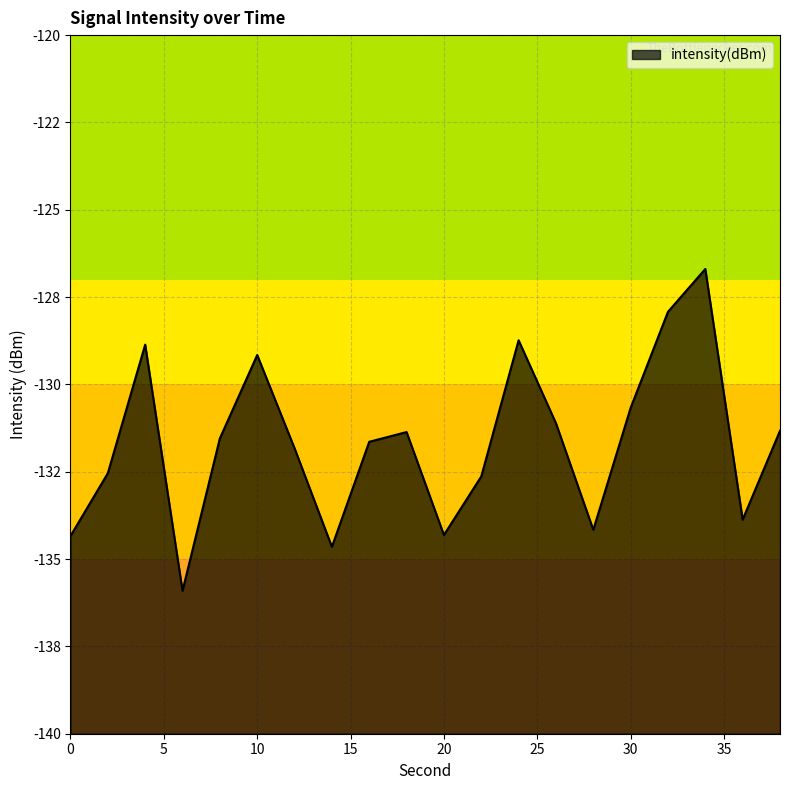

The chart shows a value of -30.5 at 26. True or false?

False